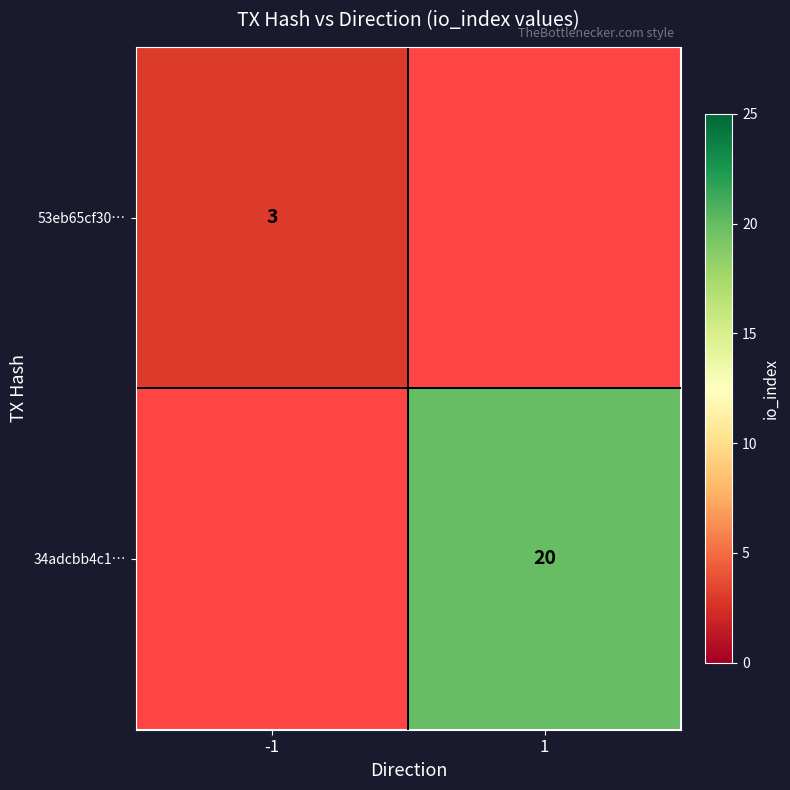

The 34adcbb4c1… series shows 20 at 1. True or false?

True